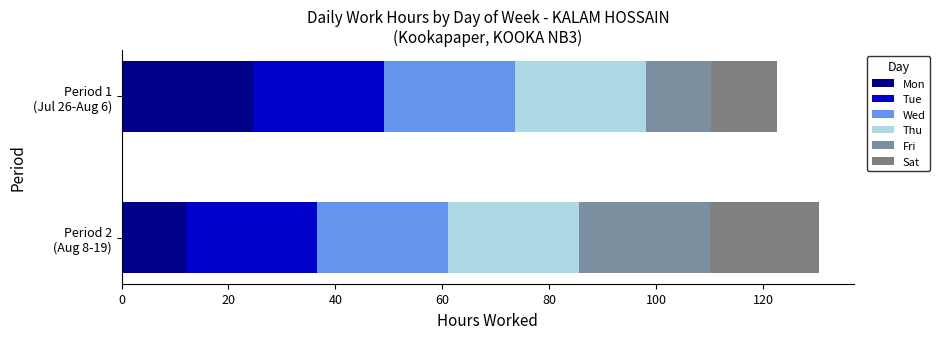

Which series has the largest total across all categories?

Wed